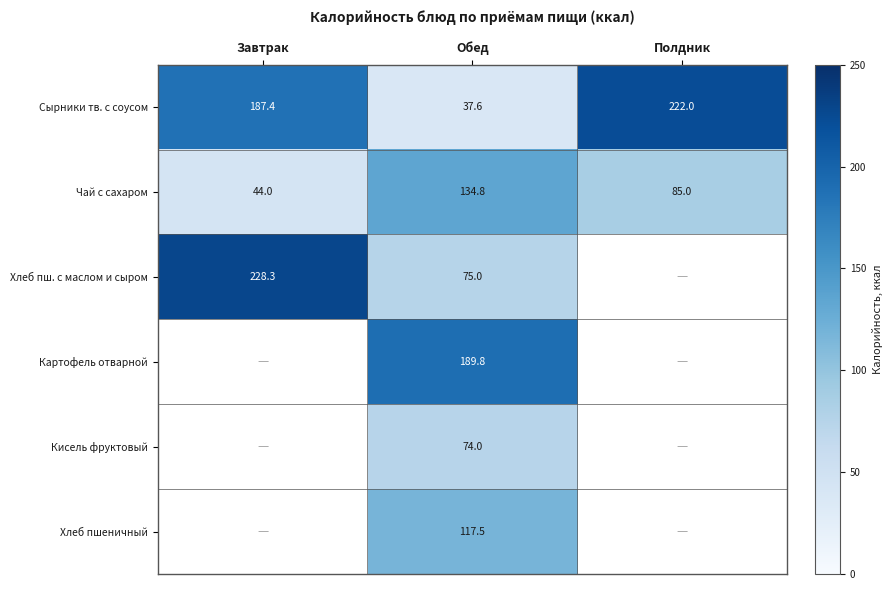

At which label does Сырники тв. с соусом reach its peak?

Полдник